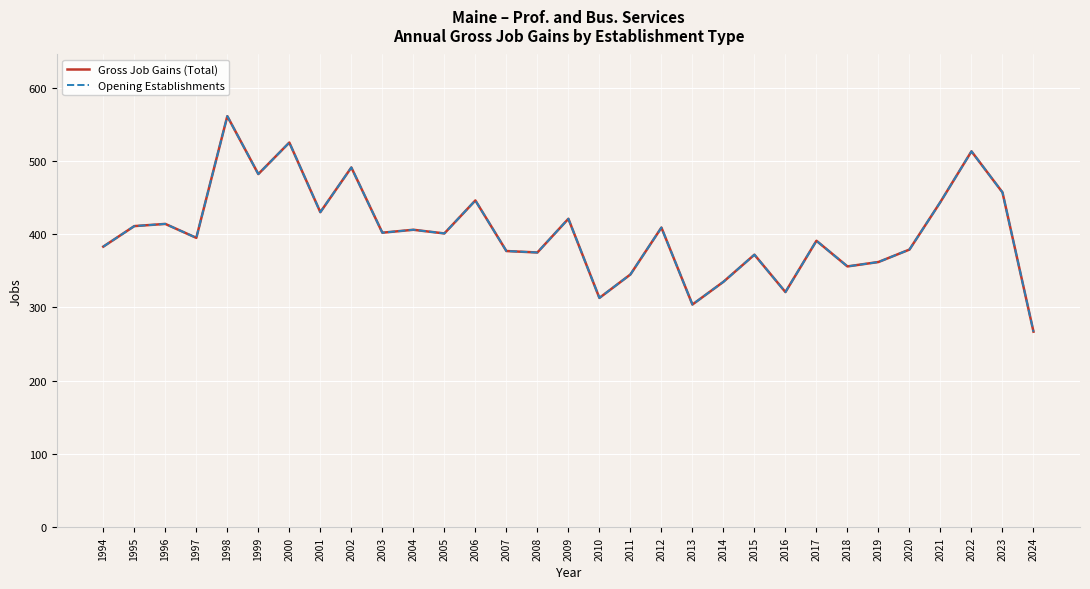

At which category is the sum across all series the highest?

1998